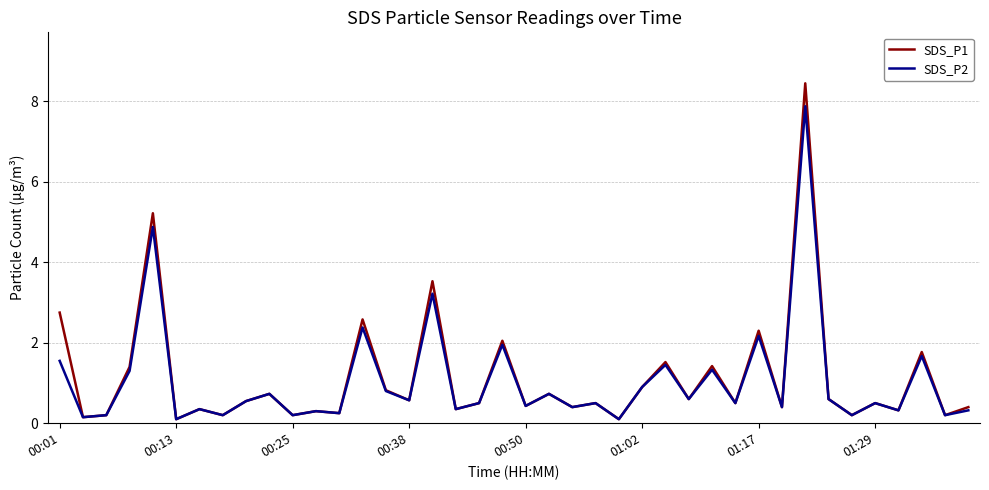

What is the highest value of the SDS_P2 series?

7.9